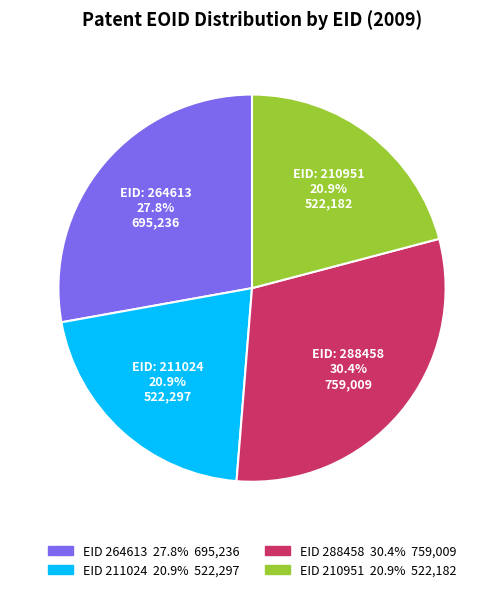

Is there a majority slice in this chart?

No